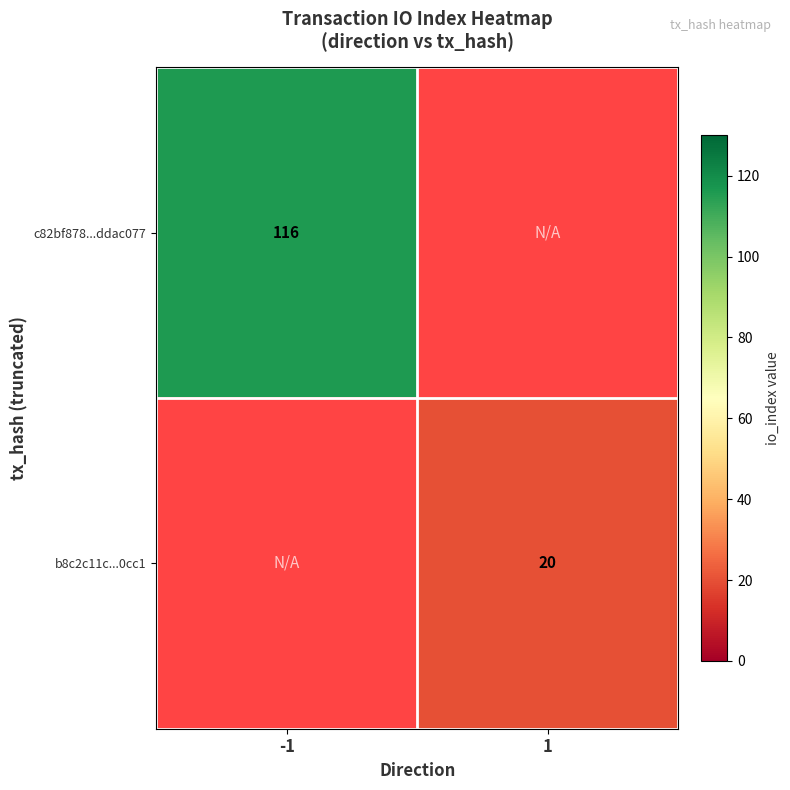

The b8c2c11c...0cc1 series shows 7 at 1. True or false?

False